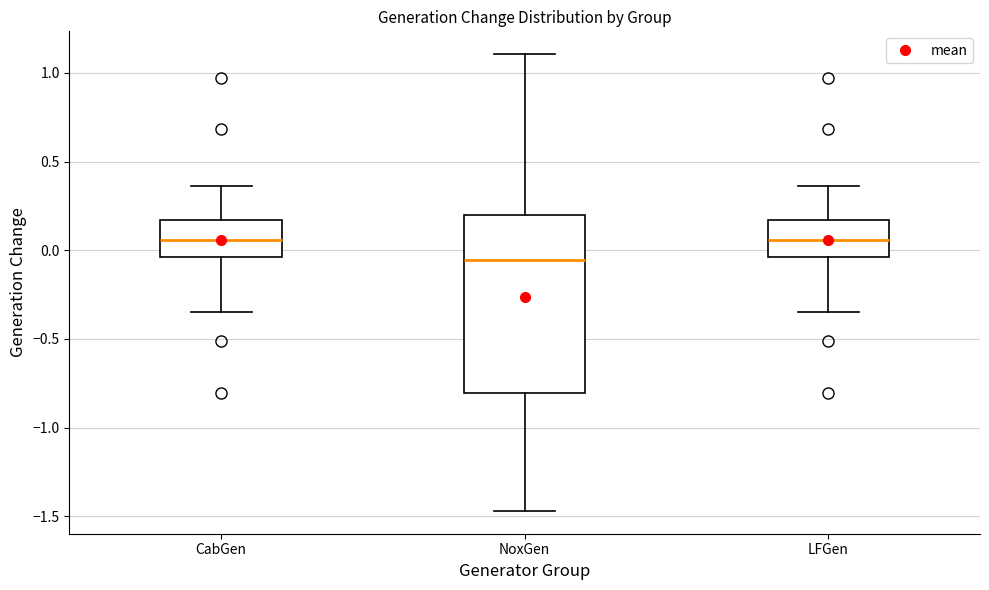

Reading left to right, read every box against the y-axis: the position of its median line, the range the box covers, and the ends of its whiskers. The values are not printed on the chart, so give them approximately, as read against the axis.

CabGen: median 0.05, box -0.05 to 0.15, whiskers -0.35 to 0.35
NoxGen: median -0.05, box -0.80 to 0.20, whiskers -1.45 to 1.10
LFGen: median 0.05, box -0.05 to 0.15, whiskers -0.35 to 0.35